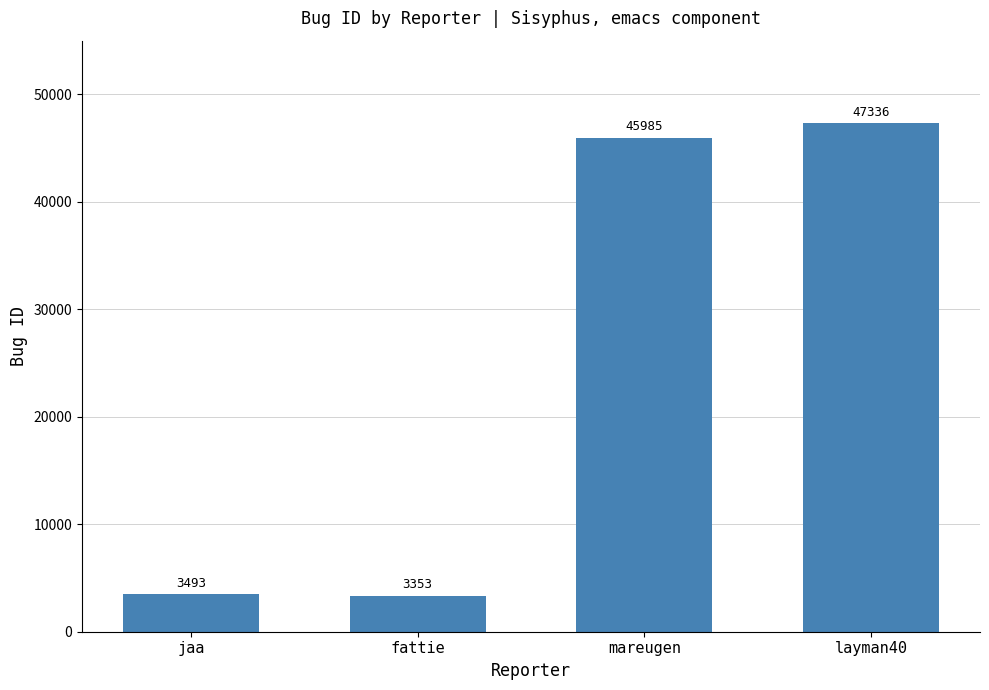

Rank the categories by value from highest to lowest.

layman40, mareugen, jaa, fattie